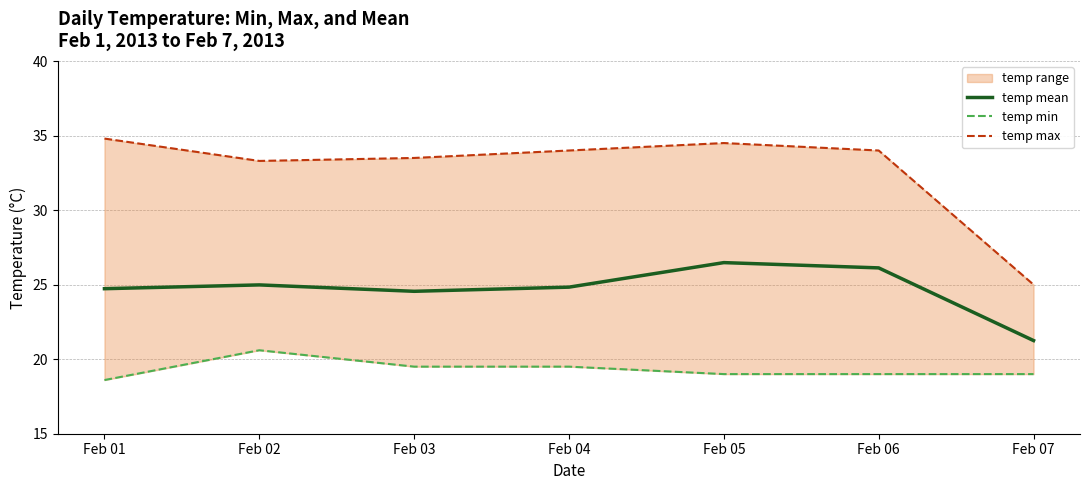

True or false: temp max and temp mean intersect in this chart.

False